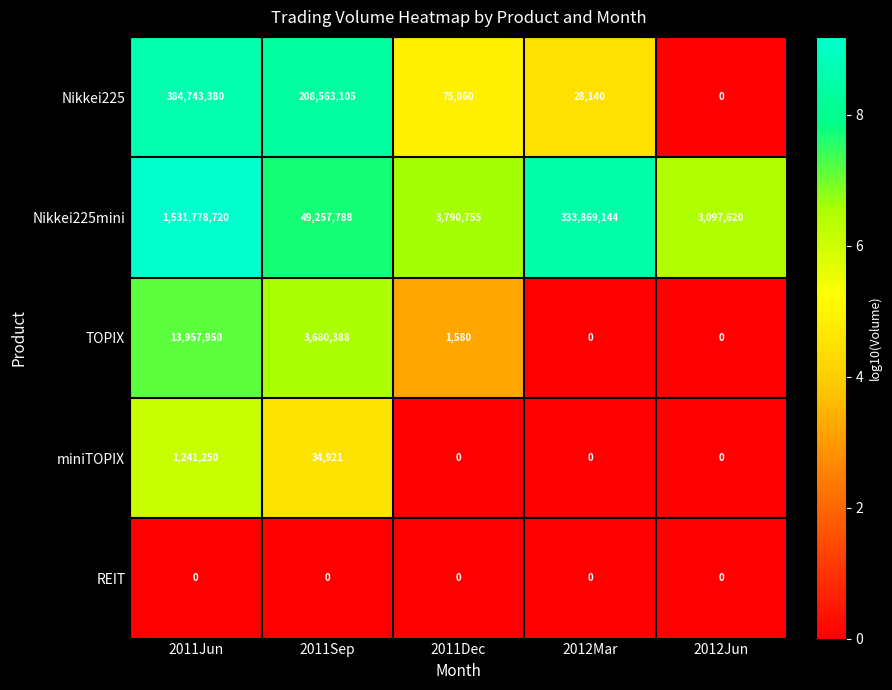

Reading left to right, list all the values displayed in this chart.

Nikkei225: 2011Jun=384743380	2011Sep=208563105	2011Dec=75060	2012Mar=28140	2012Jun=0
Nikkei225mini: 2011Jun=1531778720	2011Sep=49257788	2011Dec=3790755	2012Mar=333869144	2012Jun=3097620
TOPIX: 2011Jun=13957950	2011Sep=3680388	2011Dec=1580	2012Mar=0	2012Jun=0
miniTOPIX: 2011Jun=1241250	2011Sep=34921	2011Dec=0	2012Mar=0	2012Jun=0
REIT: 2011Jun=0	2011Sep=0	2011Dec=0	2012Mar=0	2012Jun=0